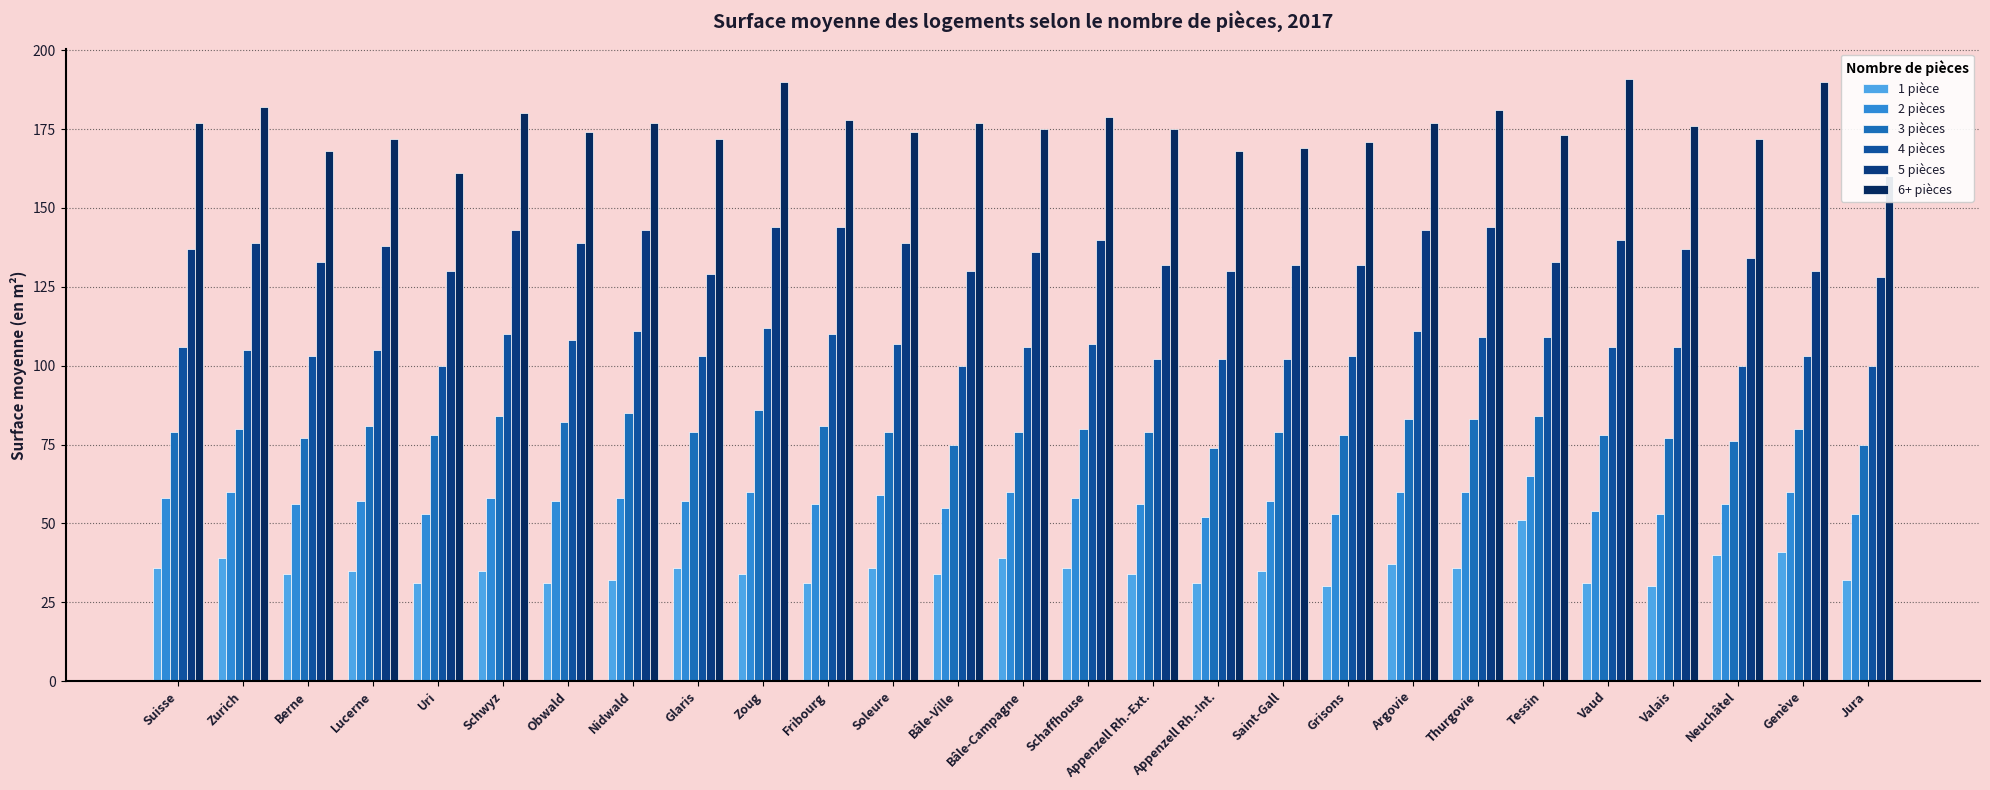

Reading left to right, transcribe all the data shown in this chart.

1 pièce: Suisse=36	Zurich=39	Berne=34	Lucerne=35	Uri=31	Schwyz=35	Obwald=31	Nidwald=32	Glaris=36	Zoug=34	Fribourg=31	Soleure=36	Bâle-Ville=34	Bâle-Campagne=39	Schaffhouse=36	Appenzell Rh.-Ext.=34	Appenzell Rh.-Int.=31	Saint-Gall=35	Grisons=30	Argovie=37	Thurgovie=36	Tessin=51	Vaud=31	Valais=30	Neuchâtel=40	Genève=41	Jura=32
2 pièces: Suisse=58	Zurich=60	Berne=56	Lucerne=57	Uri=53	Schwyz=58	Obwald=57	Nidwald=58	Glaris=57	Zoug=60	Fribourg=56	Soleure=59	Bâle-Ville=55	Bâle-Campagne=60	Schaffhouse=58	Appenzell Rh.-Ext.=56	Appenzell Rh.-Int.=52	Saint-Gall=57	Grisons=53	Argovie=60	Thurgovie=60	Tessin=65	Vaud=54	Valais=53	Neuchâtel=56	Genève=60	Jura=53
3 pièces: Suisse=79	Zurich=80	Berne=77	Lucerne=81	Uri=78	Schwyz=84	Obwald=82	Nidwald=85	Glaris=79	Zoug=86	Fribourg=81	Soleure=79	Bâle-Ville=75	Bâle-Campagne=79	Schaffhouse=80	Appenzell Rh.-Ext.=79	Appenzell Rh.-Int.=74	Saint-Gall=79	Grisons=78	Argovie=83	Thurgovie=83	Tessin=84	Vaud=78	Valais=77	Neuchâtel=76	Genève=80	Jura=75
4 pièces: Suisse=106	Zurich=105	Berne=103	Lucerne=105	Uri=100	Schwyz=110	Obwald=108	Nidwald=111	Glaris=103	Zoug=112	Fribourg=110	Soleure=107	Bâle-Ville=100	Bâle-Campagne=106	Schaffhouse=107	Appenzell Rh.-Ext.=102	Appenzell Rh.-Int.=102	Saint-Gall=102	Grisons=103	Argovie=111	Thurgovie=109	Tessin=109	Vaud=106	Valais=106	Neuchâtel=100	Genève=103	Jura=100
5 pièces: Suisse=137	Zurich=139	Berne=133	Lucerne=138	Uri=130	Schwyz=143	Obwald=139	Nidwald=143	Glaris=129	Zoug=144	Fribourg=144	Soleure=139	Bâle-Ville=130	Bâle-Campagne=136	Schaffhouse=140	Appenzell Rh.-Ext.=132	Appenzell Rh.-Int.=130	Saint-Gall=132	Grisons=132	Argovie=143	Thurgovie=144	Tessin=133	Vaud=140	Valais=137	Neuchâtel=134	Genève=130	Jura=128
6+ pièces: Suisse=177	Zurich=182	Berne=168	Lucerne=172	Uri=161	Schwyz=180	Obwald=174	Nidwald=177	Glaris=172	Zoug=190	Fribourg=178	Soleure=174	Bâle-Ville=177	Bâle-Campagne=175	Schaffhouse=179	Appenzell Rh.-Ext.=175	Appenzell Rh.-Int.=168	Saint-Gall=169	Grisons=171	Argovie=177	Thurgovie=181	Tessin=173	Vaud=191	Valais=176	Neuchâtel=172	Genève=190	Jura=160